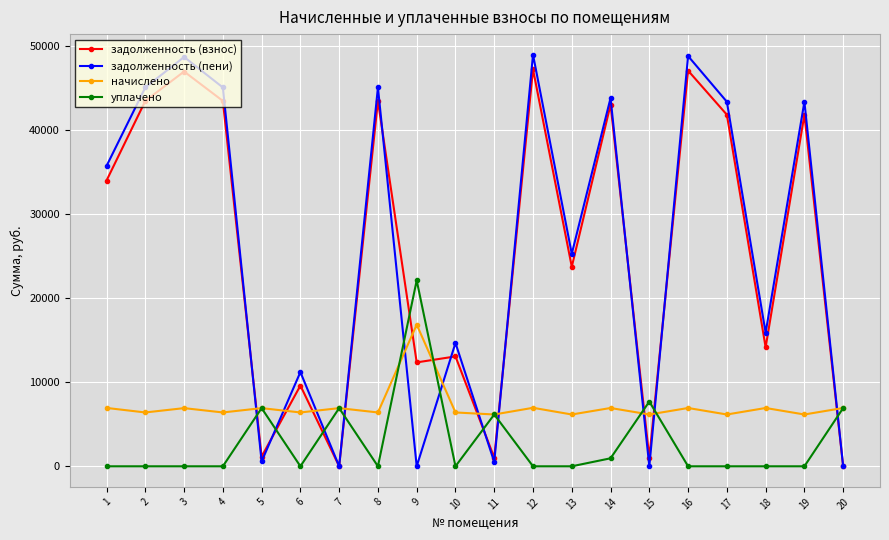

How many times do уплачено and задолженность (пени) cross each other?

11